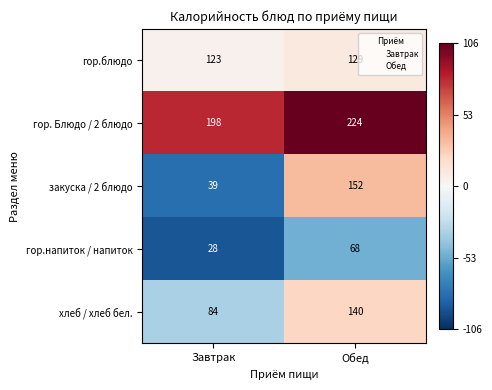

Reading left to right, extract all data points from this chart.

гор.блюдо: 123	129
гор. Блюдо / 2 блюдо: 198	224
закуска / 2 блюдо: 39	152
гор.напиток / напиток: 28	68
хлеб / хлеб бел.: 84	140